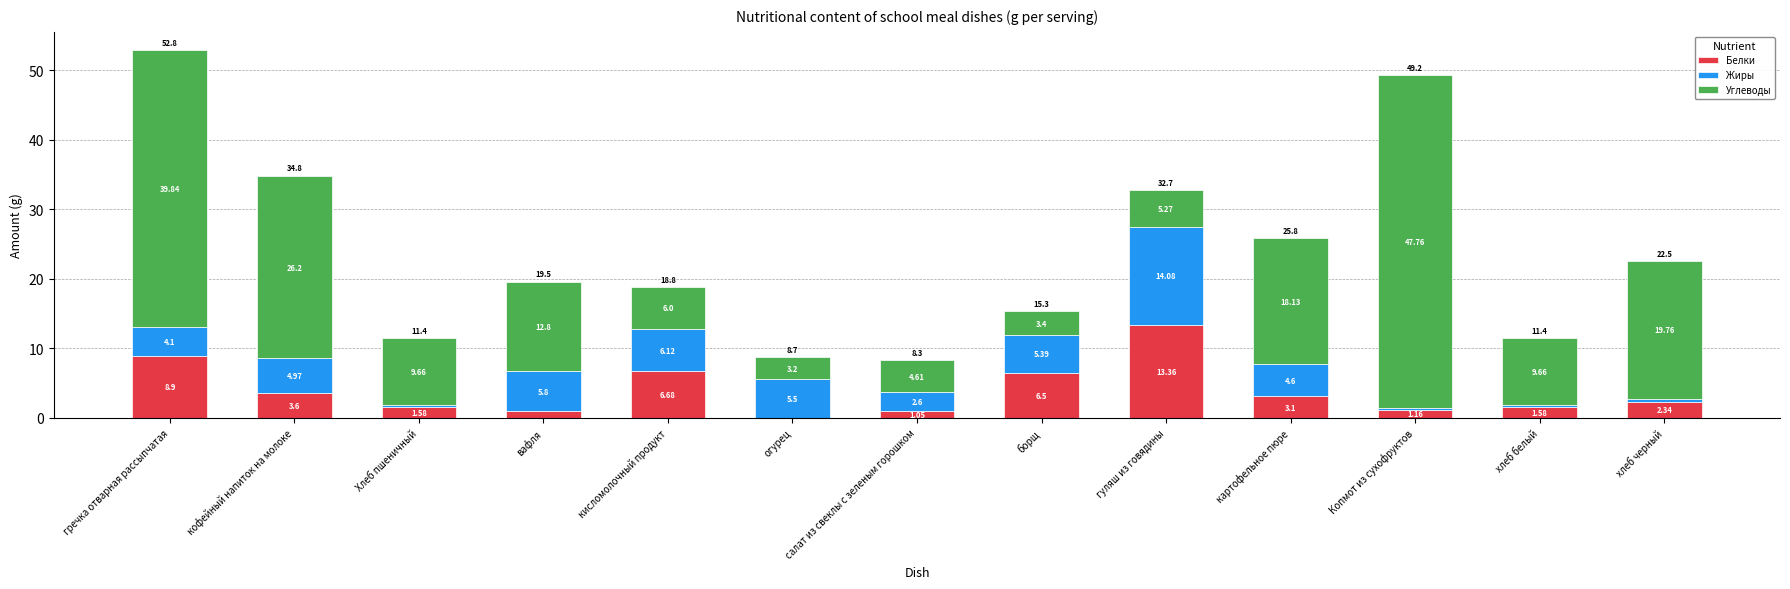

What is the sum of the Белки values at борщ and гуляш из говядины?

19.9